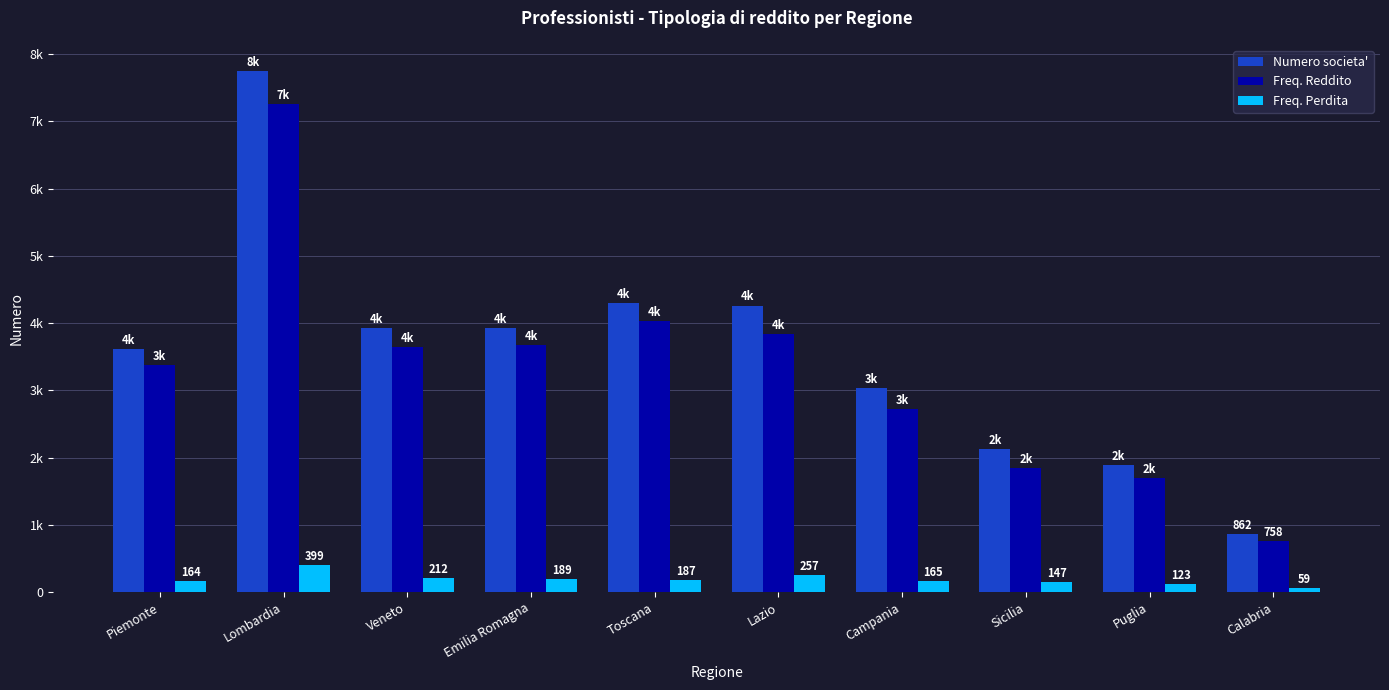

Which series has the widest spread of values?

Numero societa'